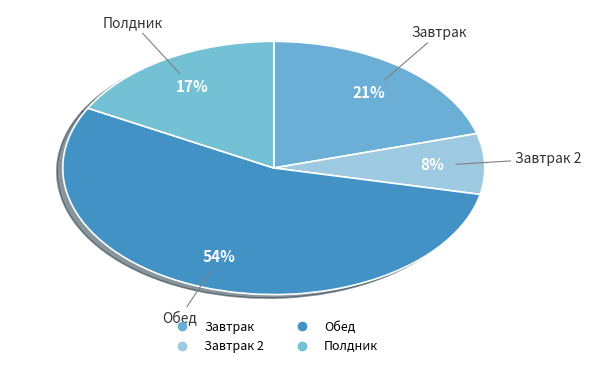

How many slices are in this pie chart?

4